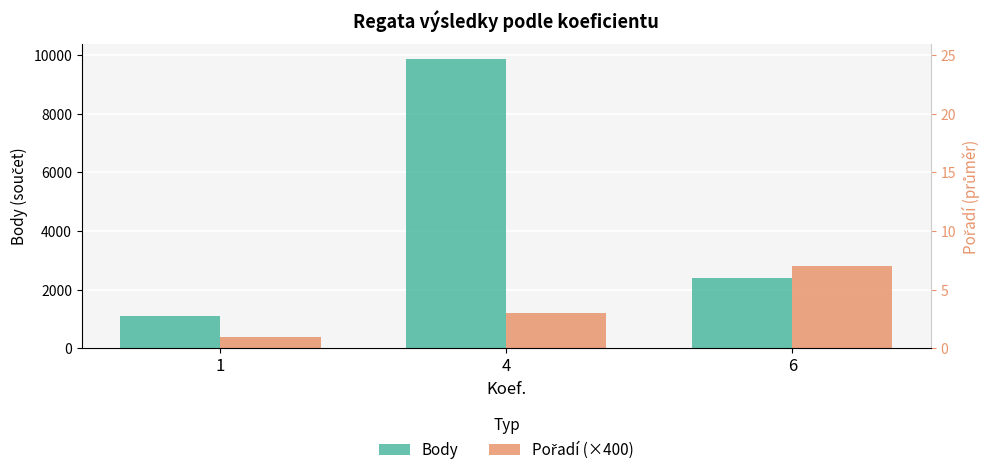

What value does the Body series have at 4, to the nearest 10?

9880